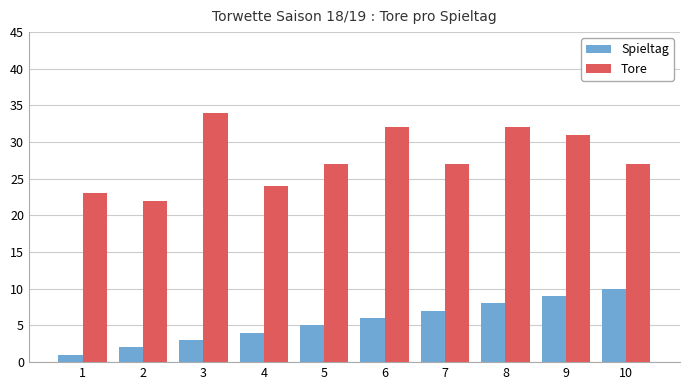

Does the chart contain any negative values?

No